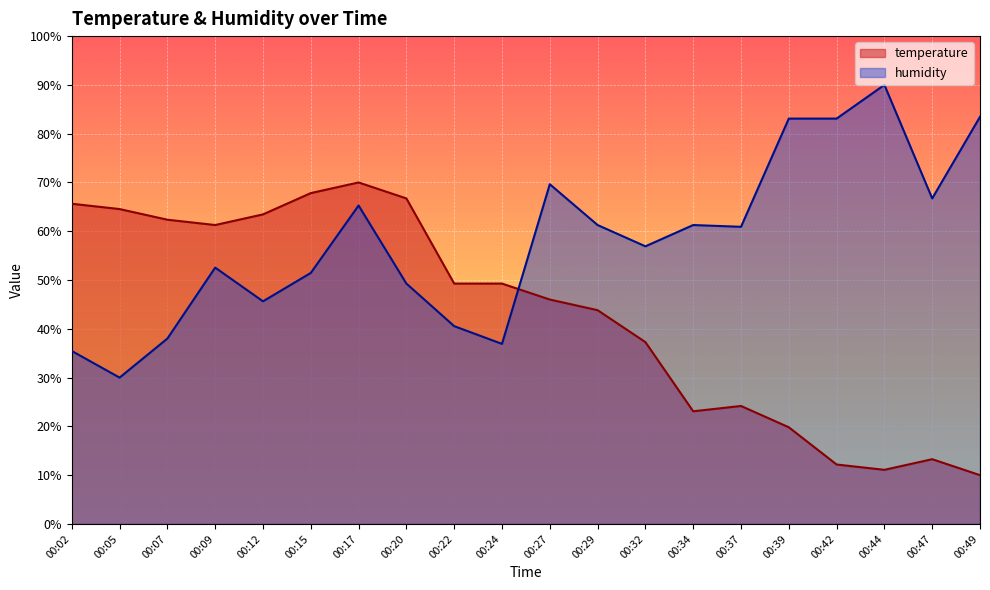

Reading left to right, extract all data points from this chart.

temperature: 00:02=65.6	00:05=64.5	00:07=62.4	00:09=61.3	00:12=63.5	00:15=67.8	00:17=70.0	00:20=66.7	00:22=49.3	00:24=49.3	00:27=46.0	00:29=43.8	00:32=37.3	00:34=23.1	00:37=24.2	00:39=19.8	00:42=12.2	00:44=11.1	00:47=13.3	00:49=10.0
humidity: 00:02=35.5	00:05=30.0	00:07=38.0	00:09=52.5	00:12=45.6	00:15=51.5	00:17=65.3	00:20=49.3	00:22=40.5	00:24=36.9	00:27=69.6	00:29=61.3	00:32=56.9	00:34=61.3	00:37=60.9	00:39=83.1	00:42=83.1	00:44=90.0	00:47=66.7	00:49=83.5